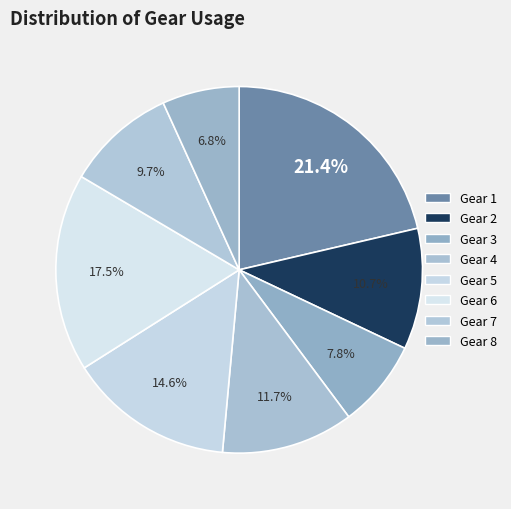

Combined, do Gear 1 and Gear 3 account for over 50%?

No